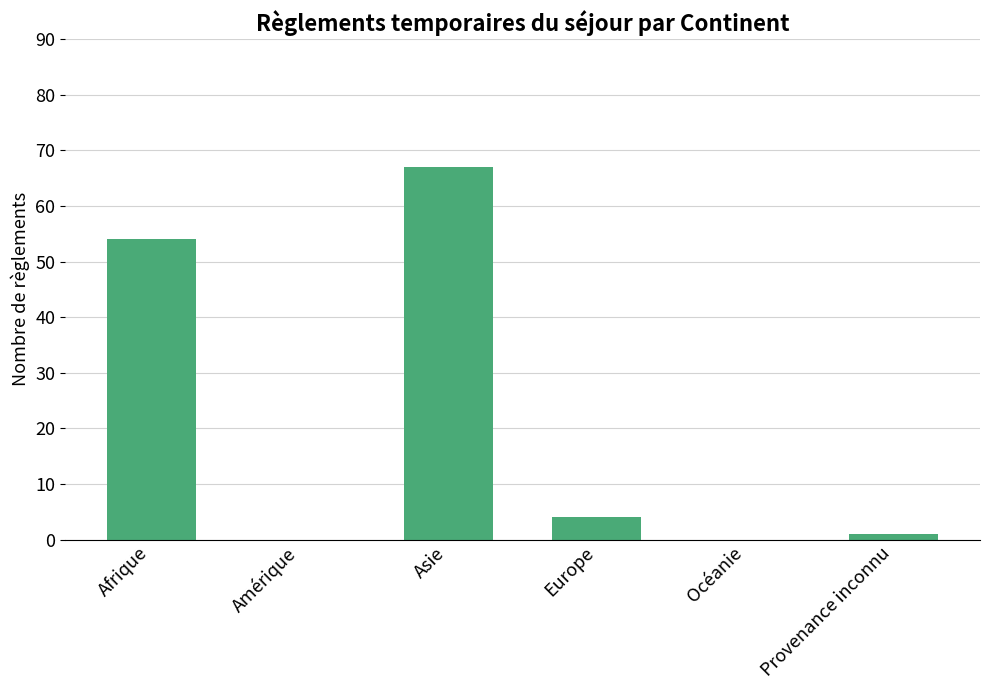

Which has a higher value, Provenance inconnu or Europe?

Europe